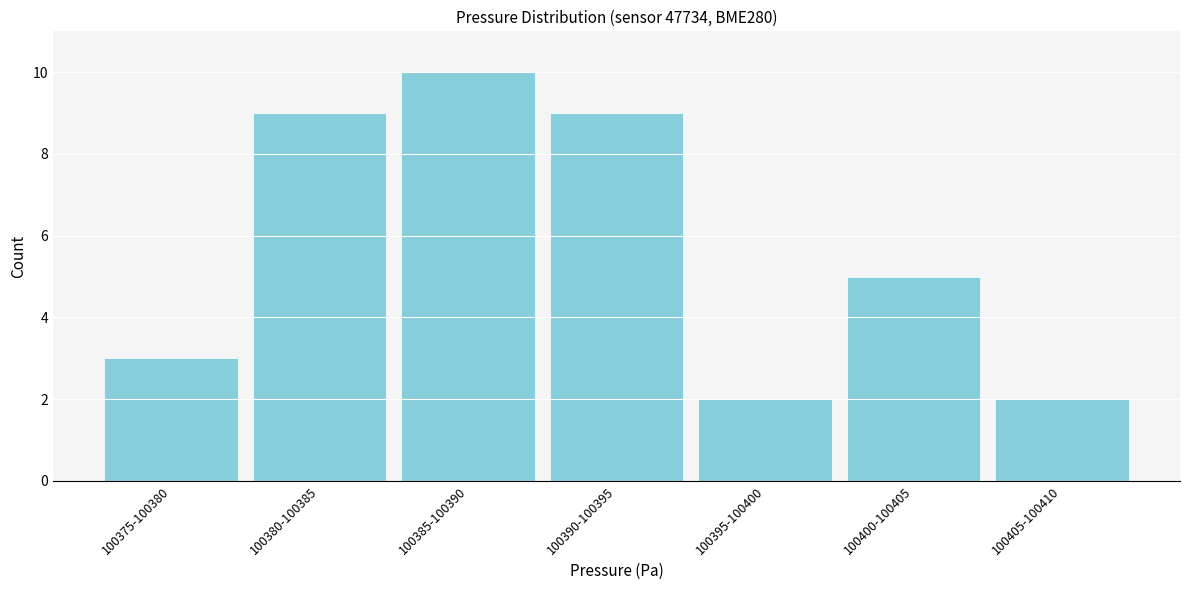

Reading left to right, list all the values displayed in this chart.

3	9	10	9	2	5	2